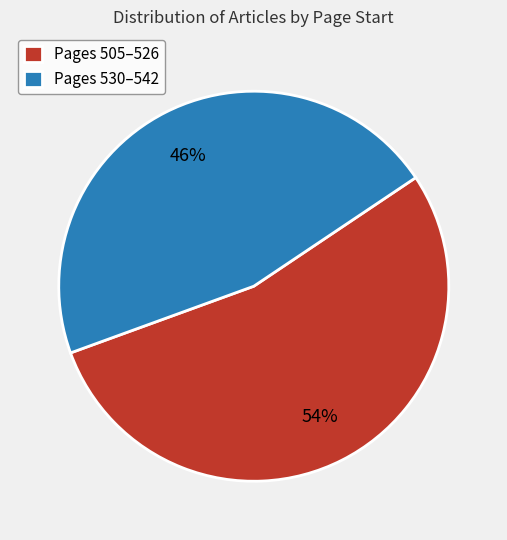

Which category has the smallest portion of the pie?

Pages 530–542